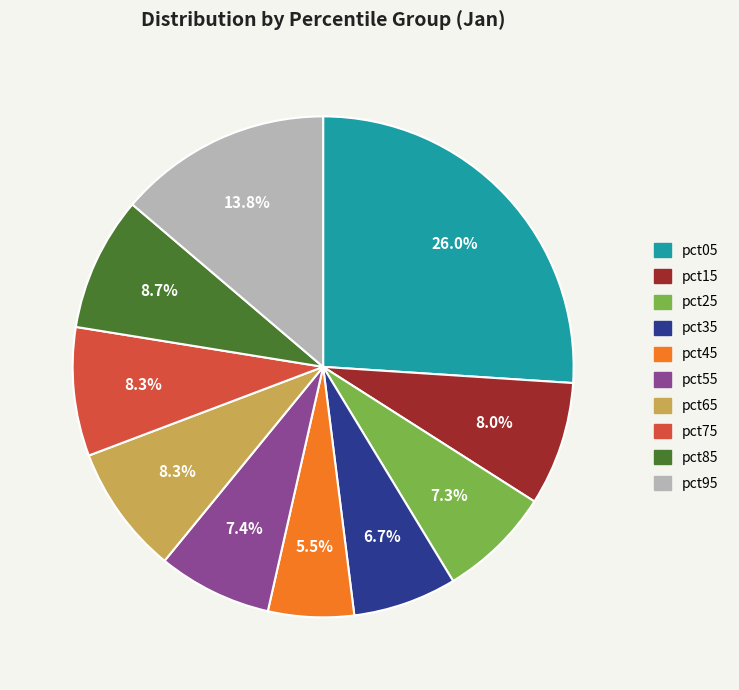

Is pct15 the majority of the pie?

No